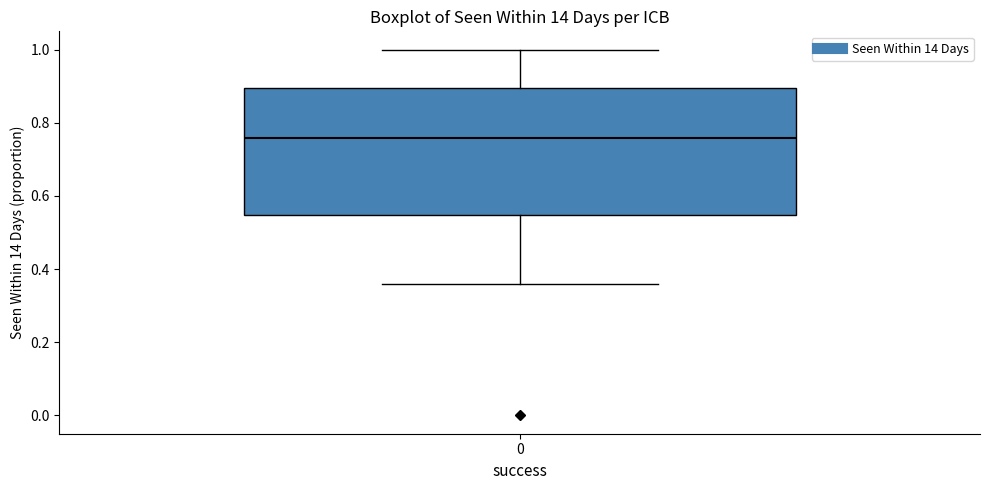

Transcribe this box plot: give where the median line is, the range the box spans, and where the two whiskers end, as read against the y-axis. The values are not printed on the chart, so give them approximately, as read against the axis.

median 0.76, box 0.54 to 0.90, whiskers 0.36 to 1.00